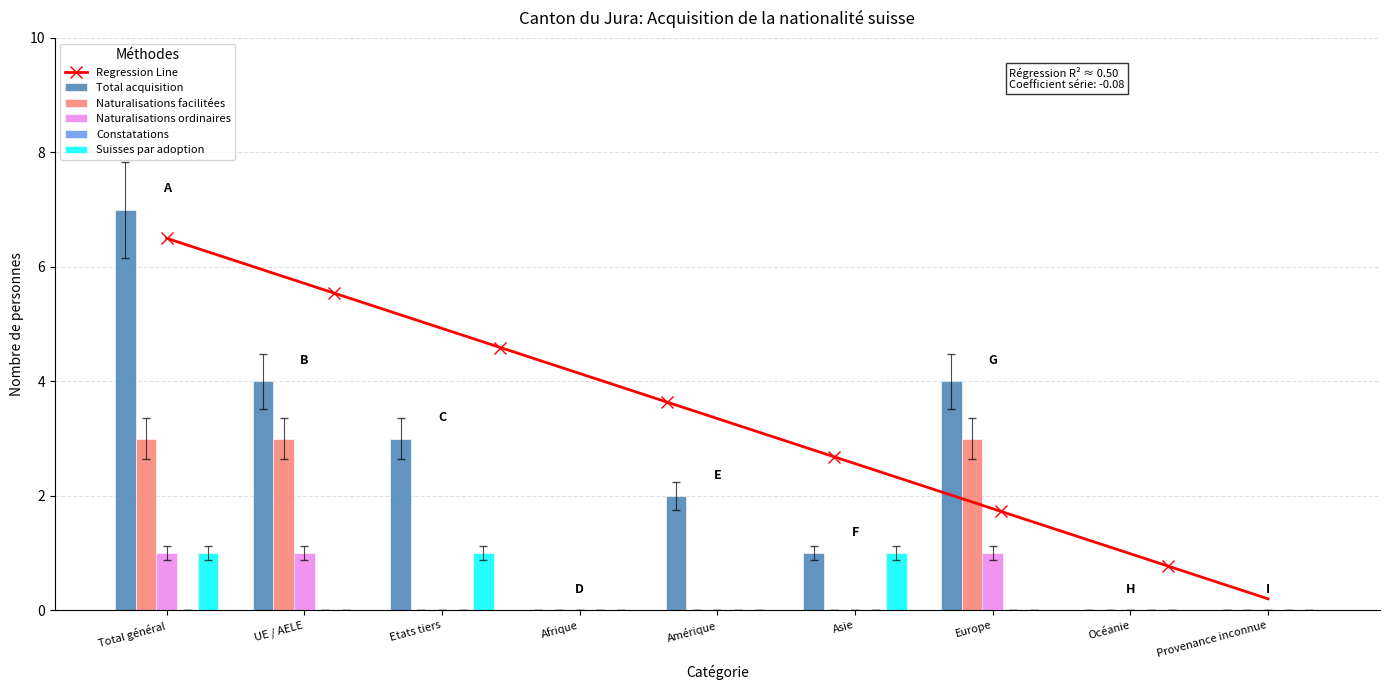

What is the highest value of the Naturalisations facilitées series?

3